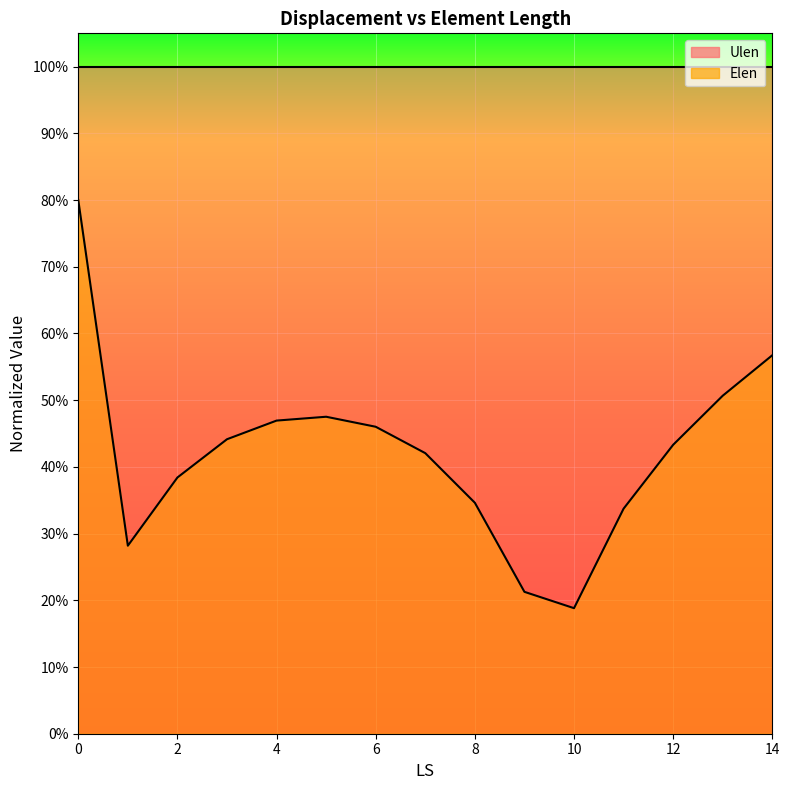

List the labels in order of value, largest first.

0, 14, 13, 5, 4, 6, 3, 12, 7, 2, 8, 11, 1, 9, 10